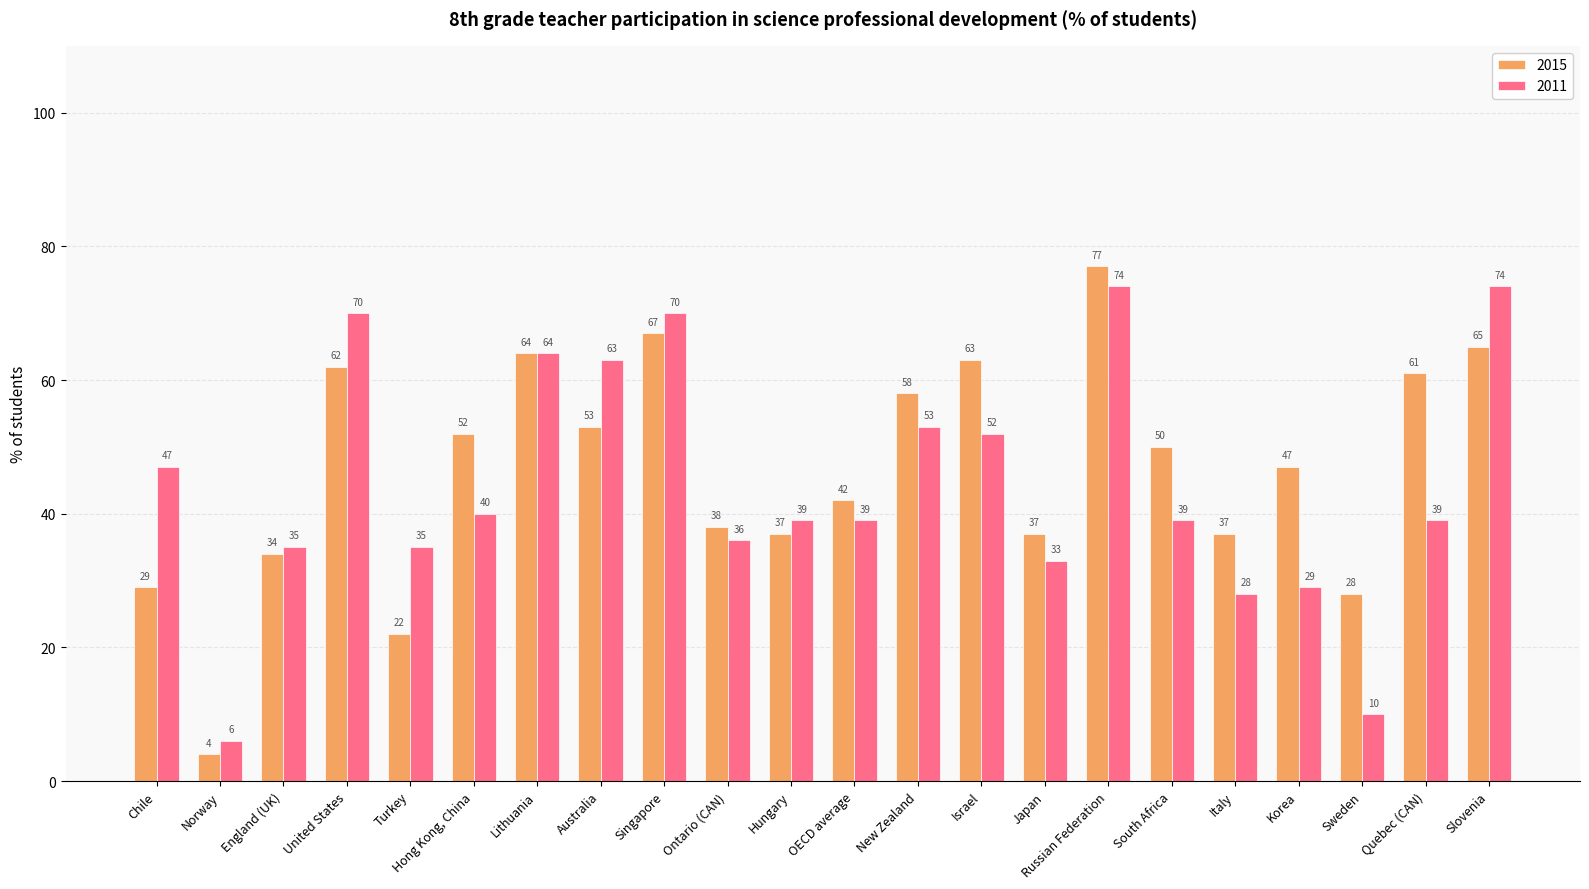

What is the sum of the 2015 values at Singapore and Italy?

104